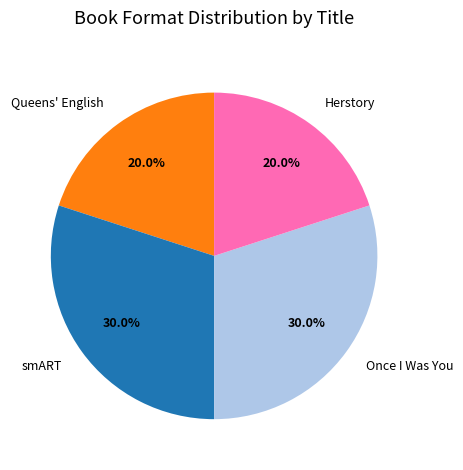

What is the total percentage of Once I Was You and Queens' English?

50.0%